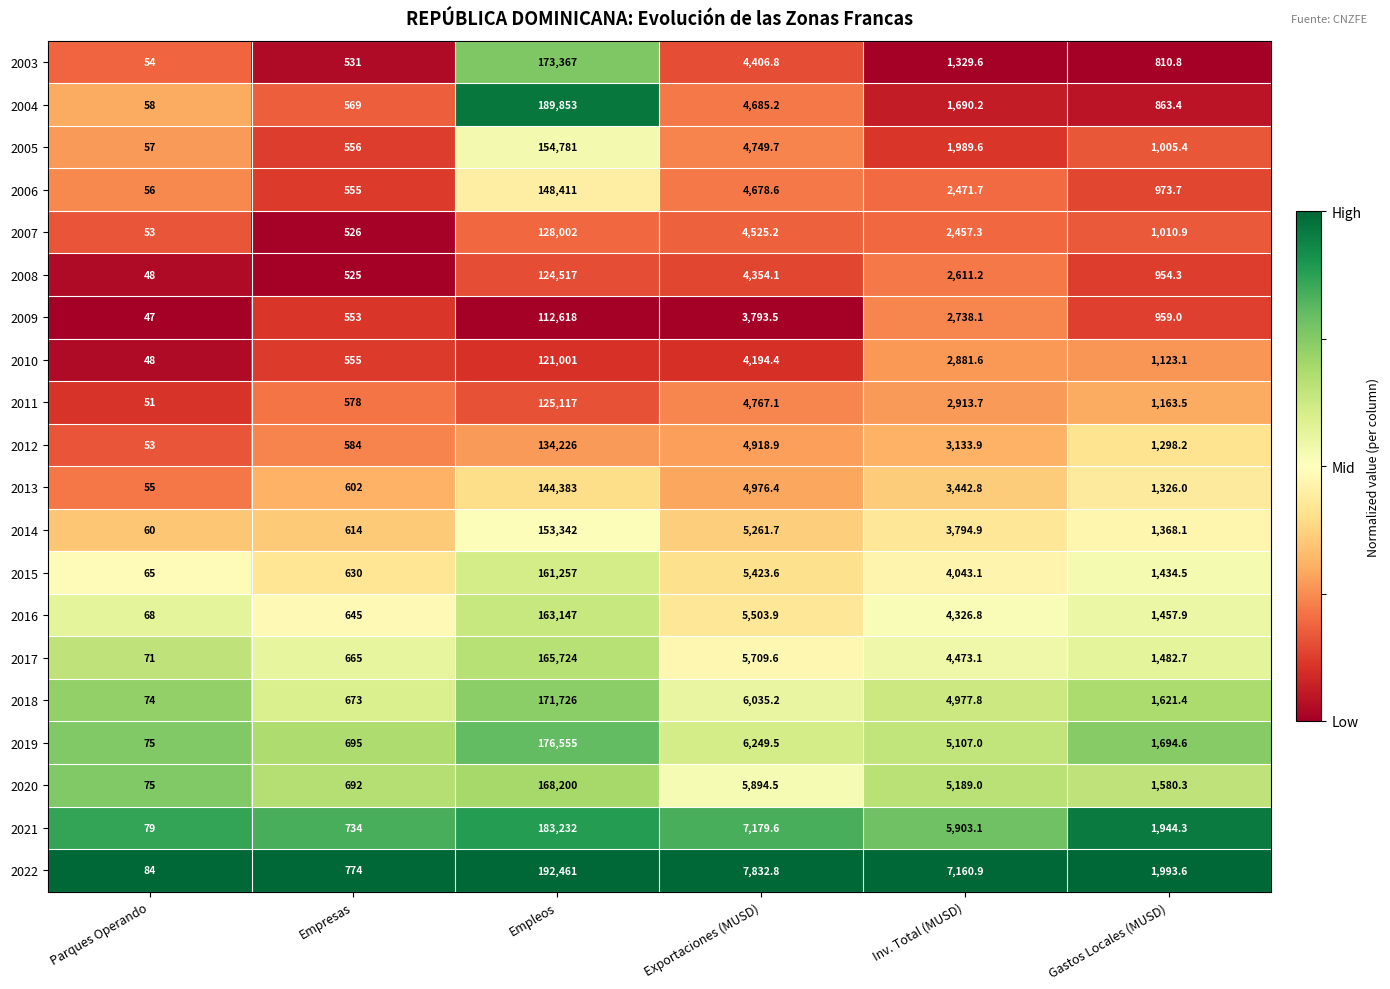

At which category does the chart reach its peak across all series?

Empleos